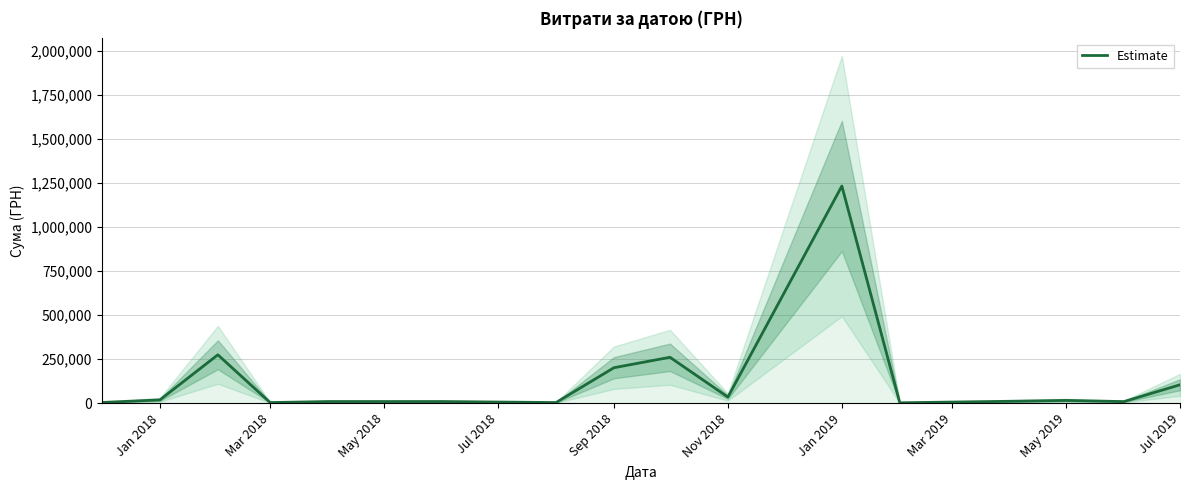

What is the sum of all values?

2186861.7